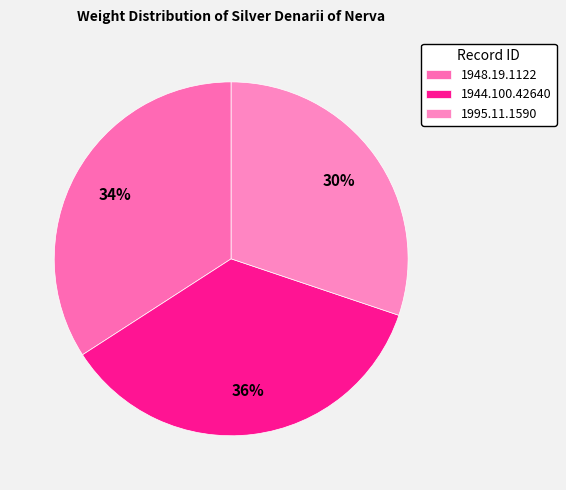

True or false: 1948.19.1122 accounts for 34% of the total.

True